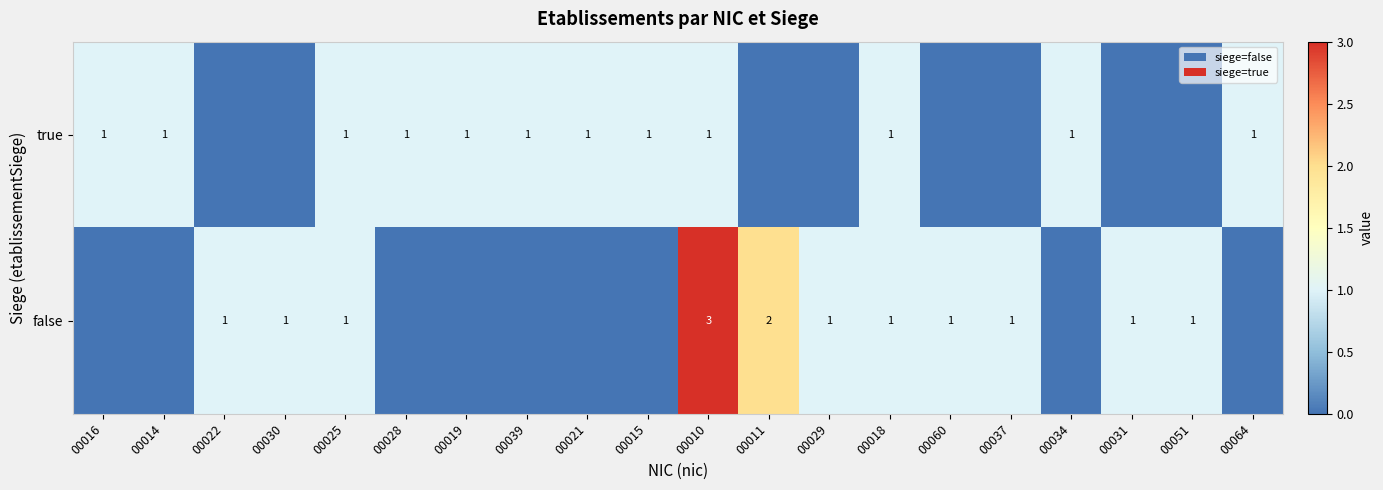

The true series shows 1 at 00021. True or false?

True